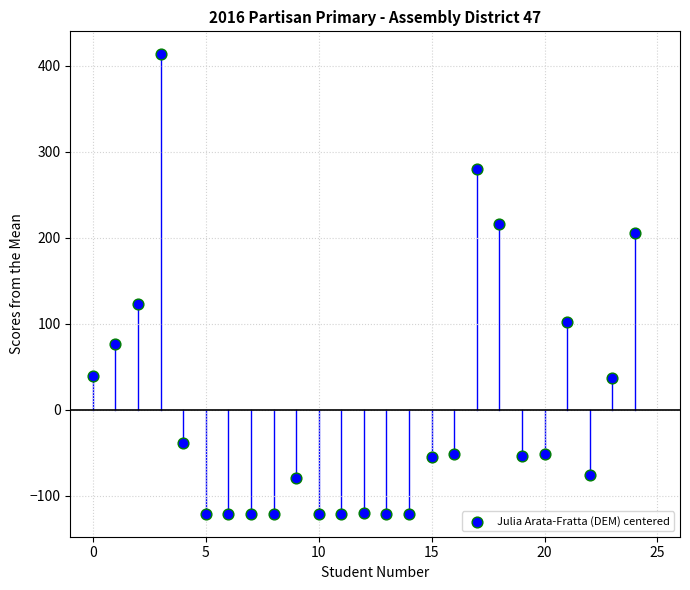

What is the range of Y values (max minus min)?

534.0